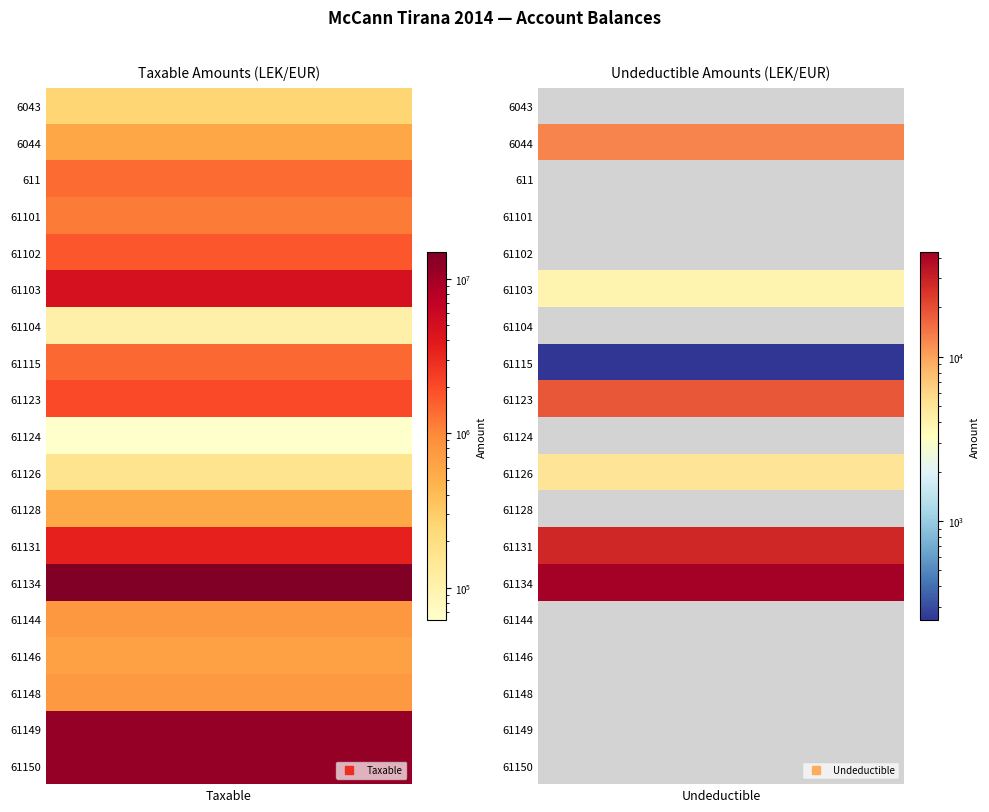

Rank the series at 0 from highest to lowest value.

61134, 61149, 61150, 61103, 61131, 61123, 61102, 61115, 611, 61101, 61144, 61148, 61146, 6044, 61128, 6043, 61126, 61104, 61124